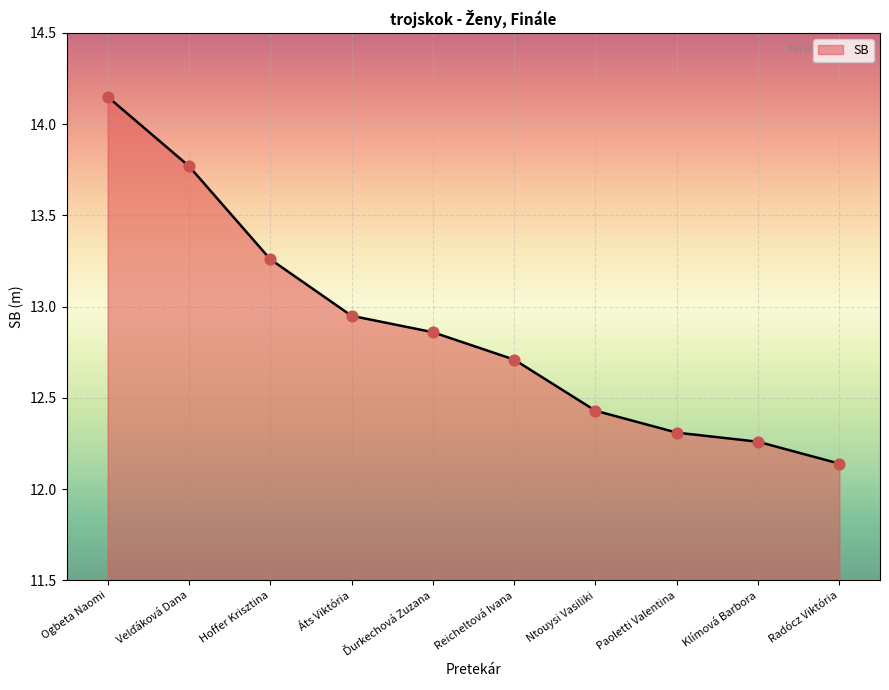

Which has a higher value, Ntouysi Vasiliki or Áts Viktória?

Áts Viktória